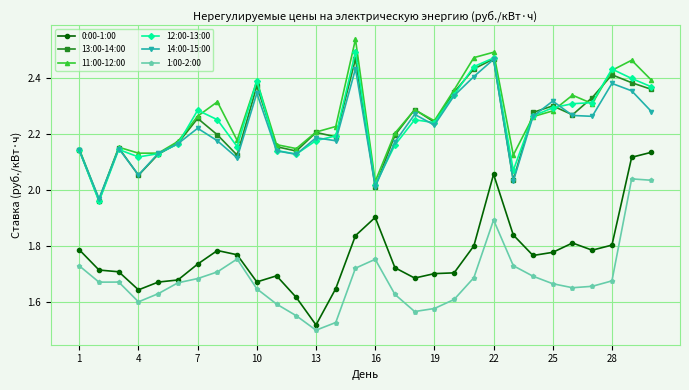

True or false: 11:00-12:00 has more than 0 interior local peaks.

True